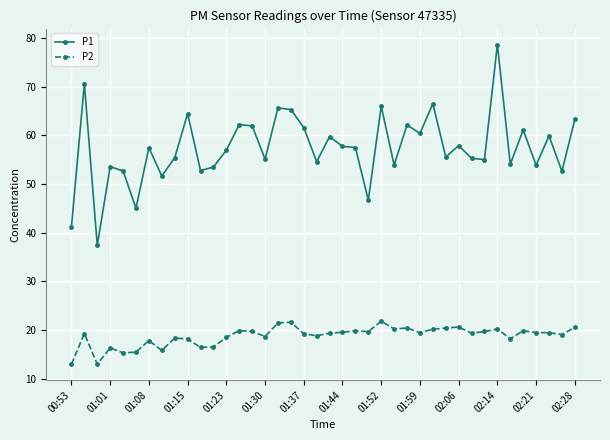

What is the minimum value shown in the chart?

13.0